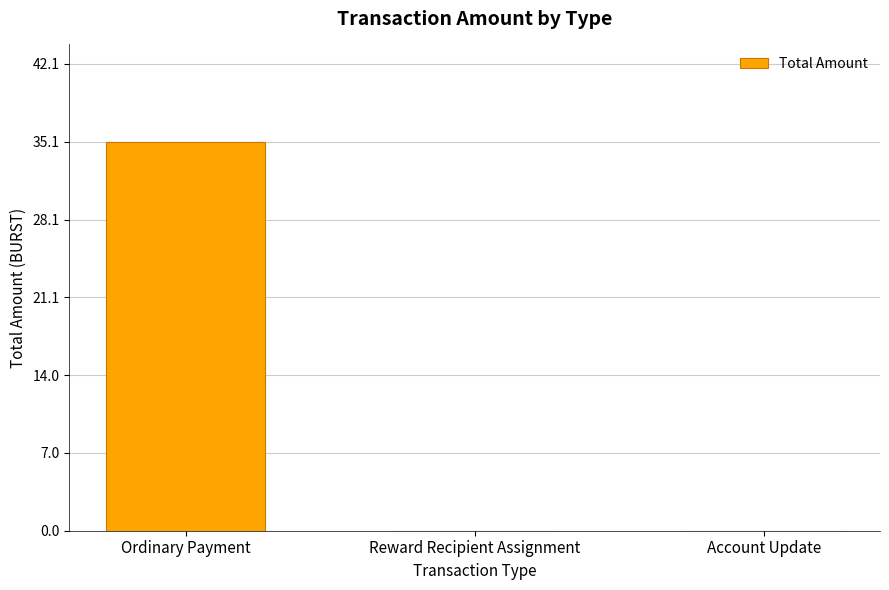

What is the sum of all values?

35.1